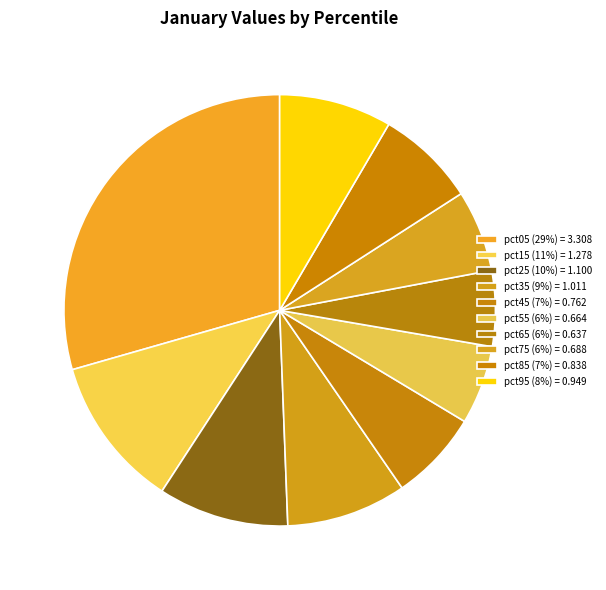

Count the number of slices in the pie.

10